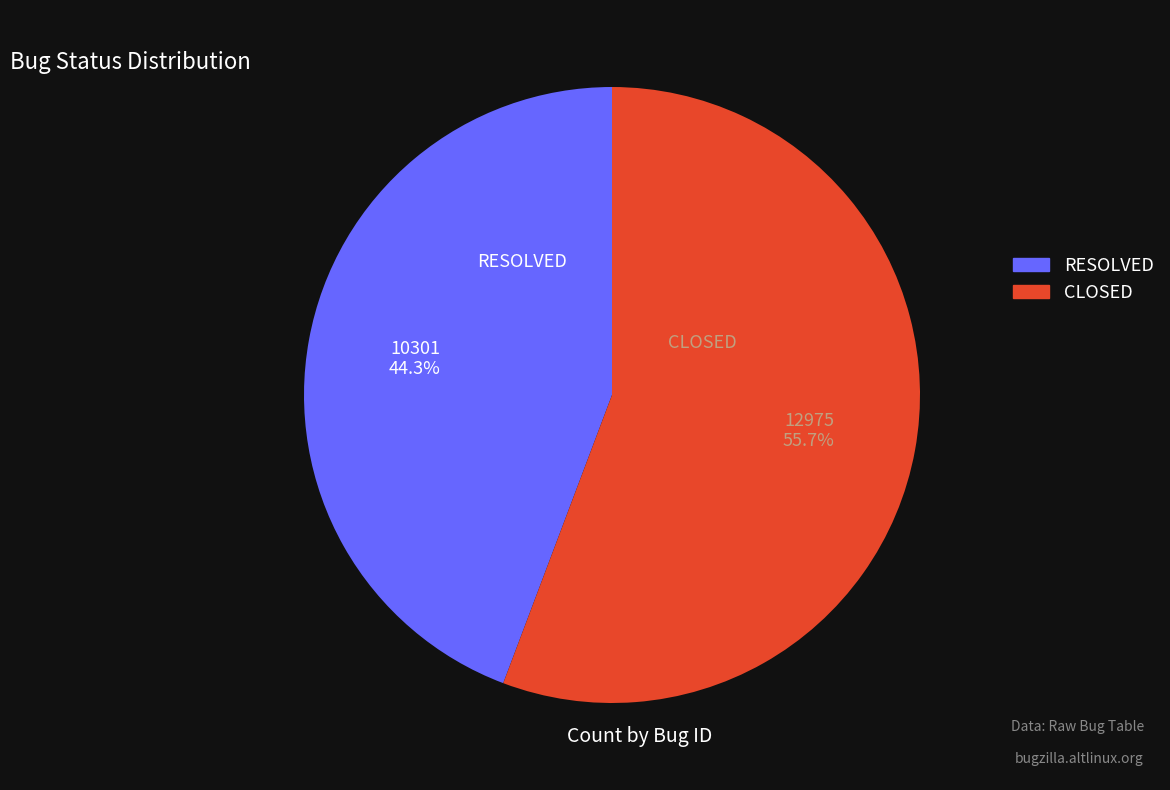

Which category accounts for the majority?

CLOSED